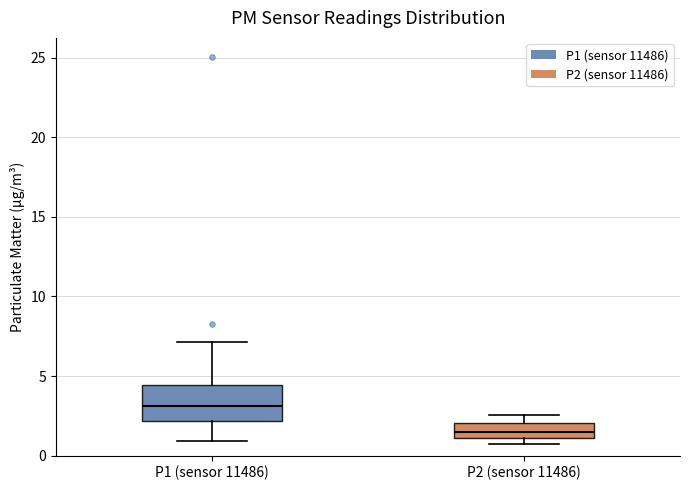

Which box has the highest median line?

P1 (sensor 11486)